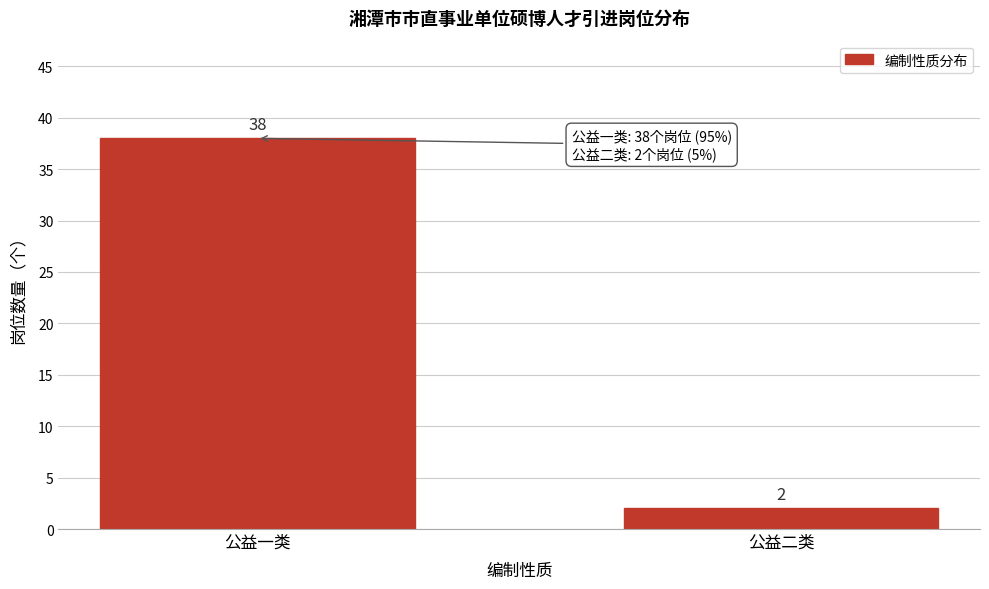

Reading left to right, what are all the values shown in this chart?

公益一类=38	公益二类=2